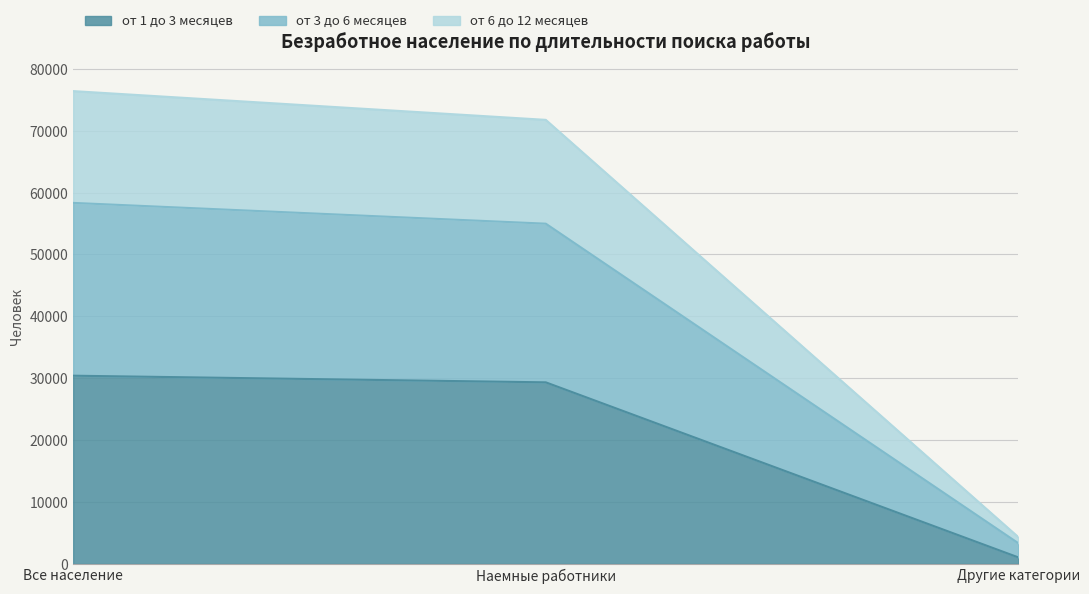

At which label does от 6 до 12 месяцев first exceed 54977?

Все население